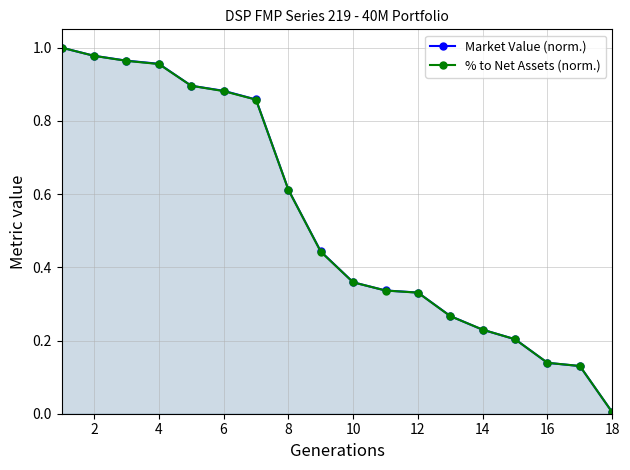

The value of Market Value (norm.) at 6 is 0.6. True or false?

False